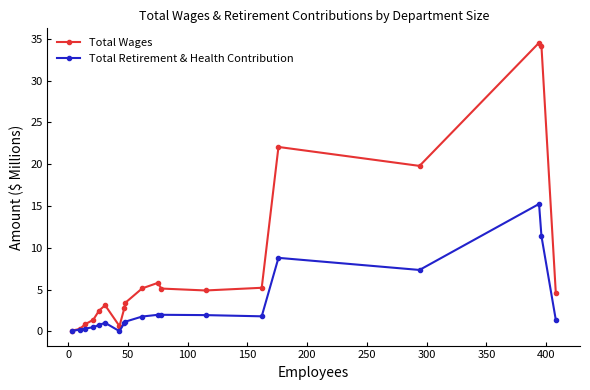

What is the highest value of the Total Retirement & Health Contribution series?

15.2